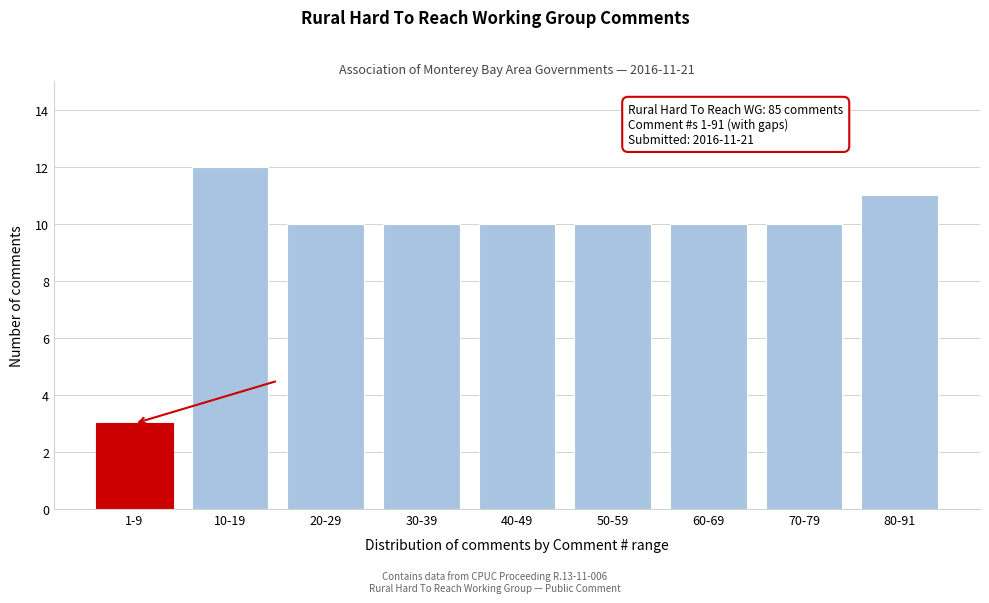

Reading right to left, list all the values displayed in this chart.

80-91=11	70-79=10	60-69=10	50-59=10	40-49=10	30-39=10	20-29=10	10-19=12	1-9=3